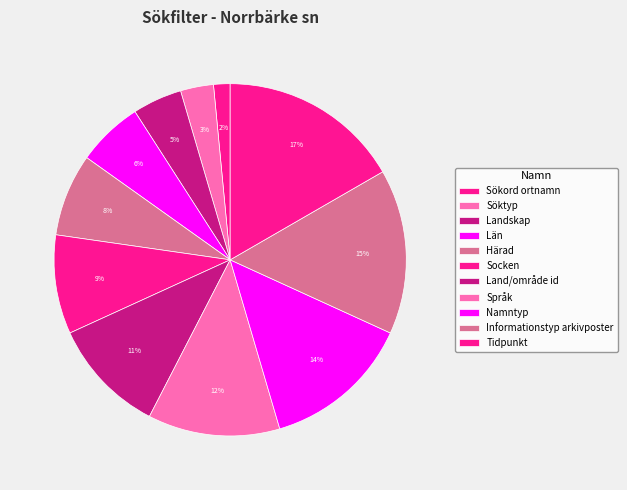

How many segments does this pie chart have?

11